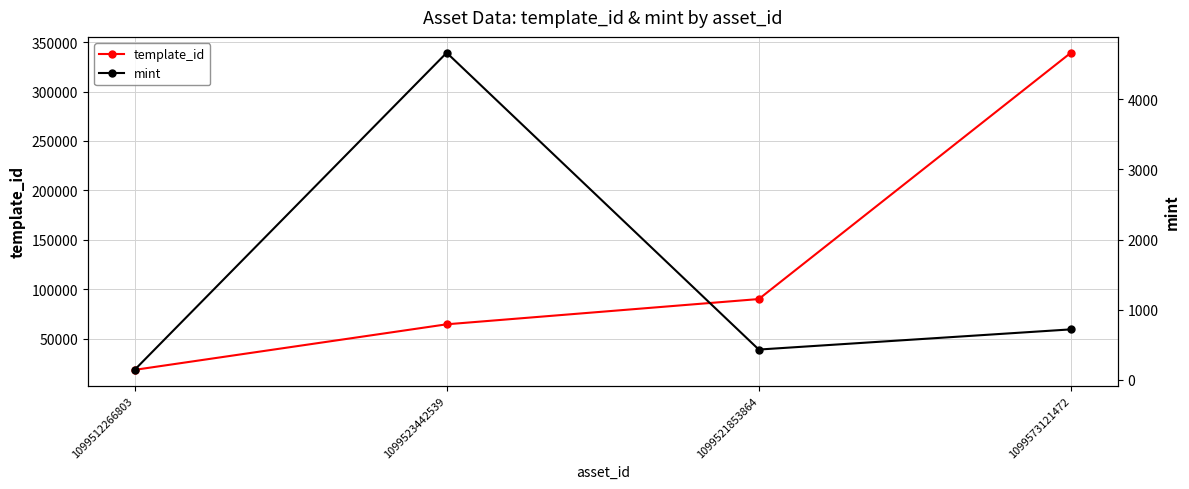

What is the total value across all series at 1099573121472?

339946